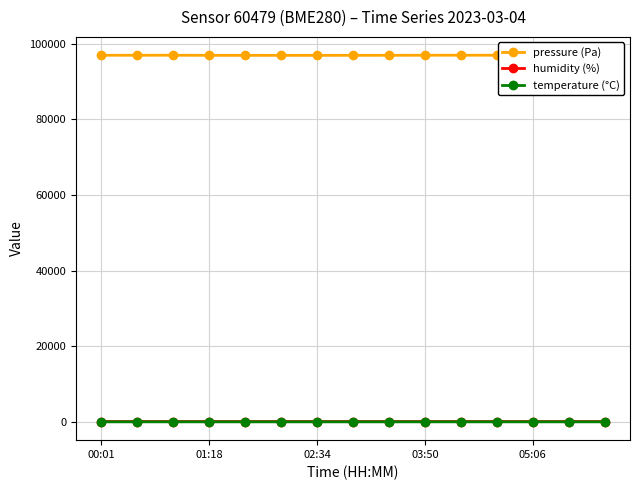

What is the maximum value shown in the chart?

96940.6